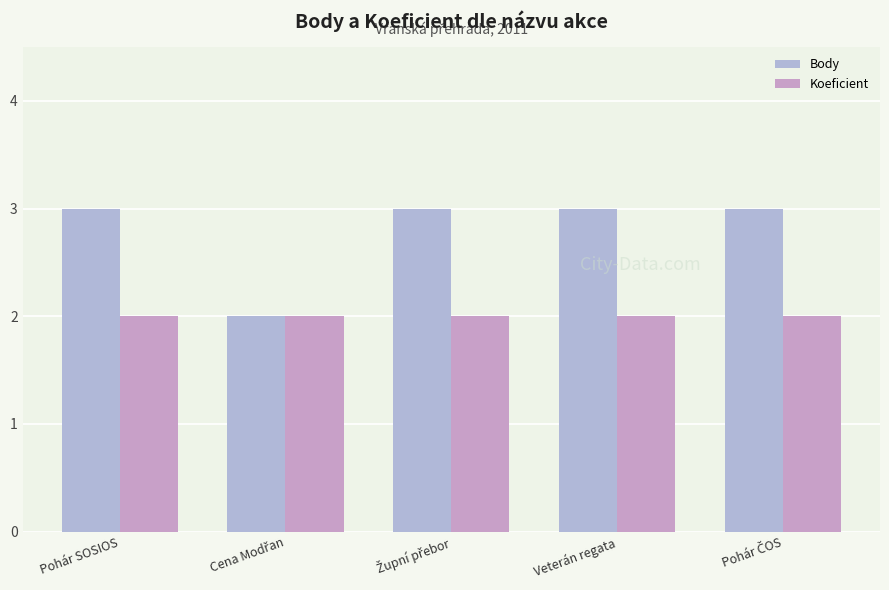

Which series has the widest spread of values?

Body